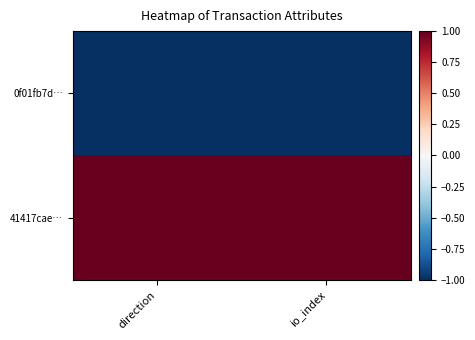

Reading left to right, extract all data points from this chart.

0f01fb7d…: direction=-1	io_index=-1
41417cae…: direction=1	io_index=1